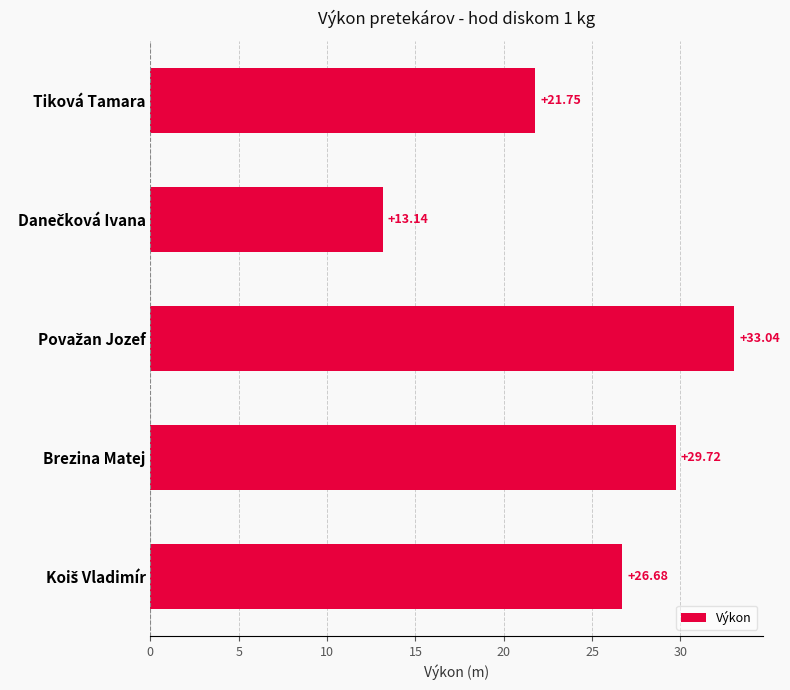

What is the difference between the maximum and minimum values?

19.9